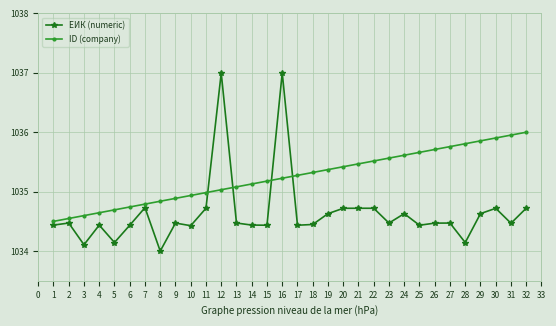

List the series in order of their peak value, highest first.

ЕИК (numeric), ID (company)